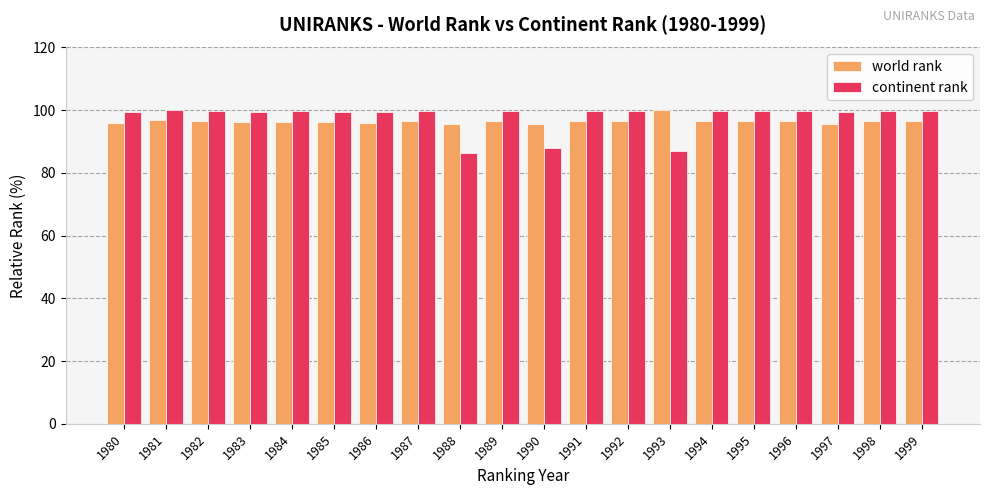

How many distinct data groups are displayed?

2